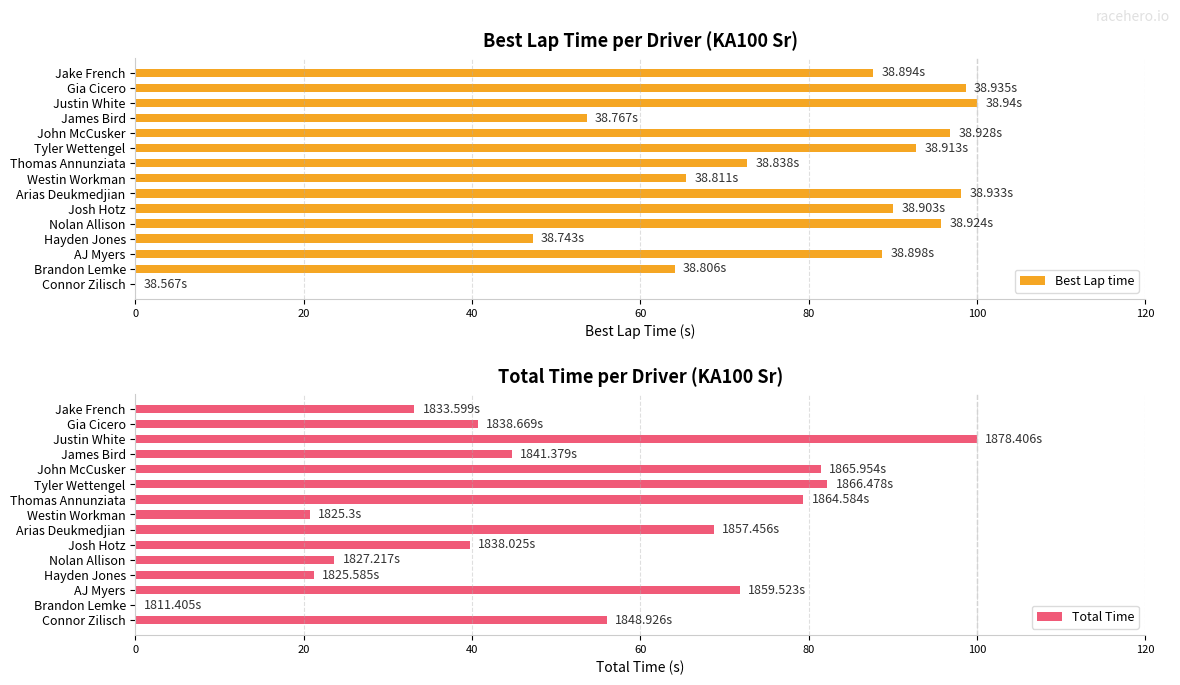

What is the difference between the second highest and second lowest values in the Total Time series?

61.5